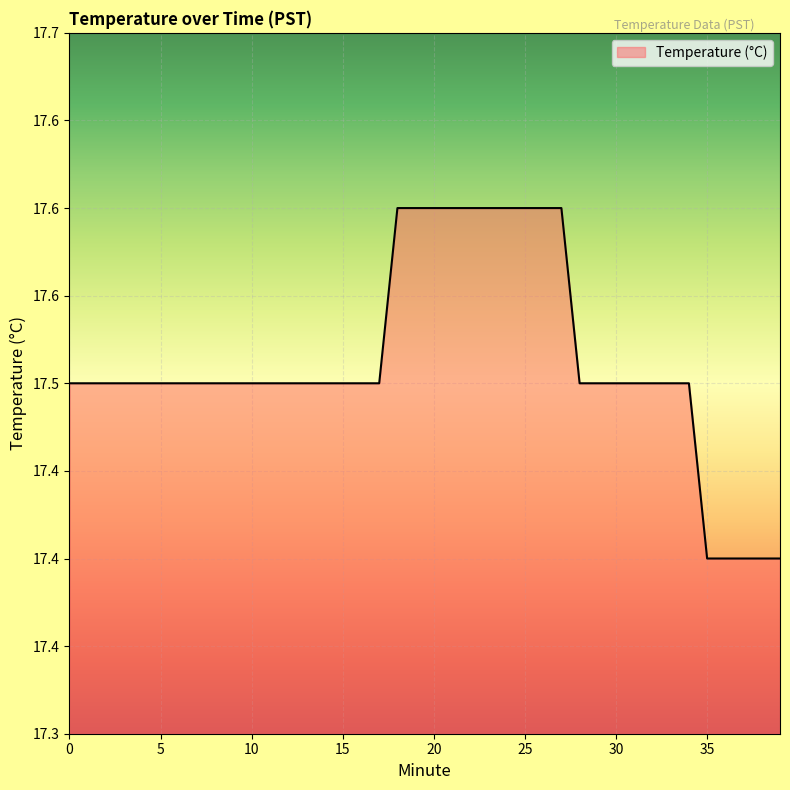

What is the sum of all values?

700.5